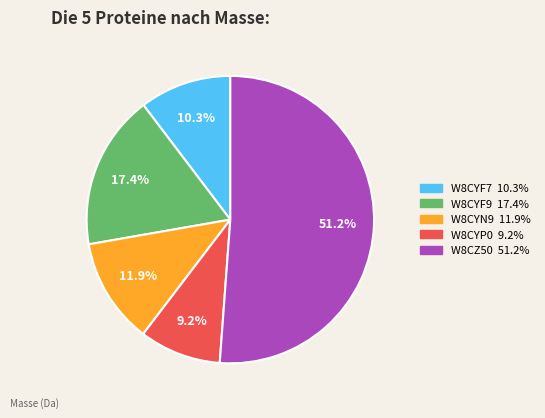

Is there any slice that represents more than half of the pie?

Yes